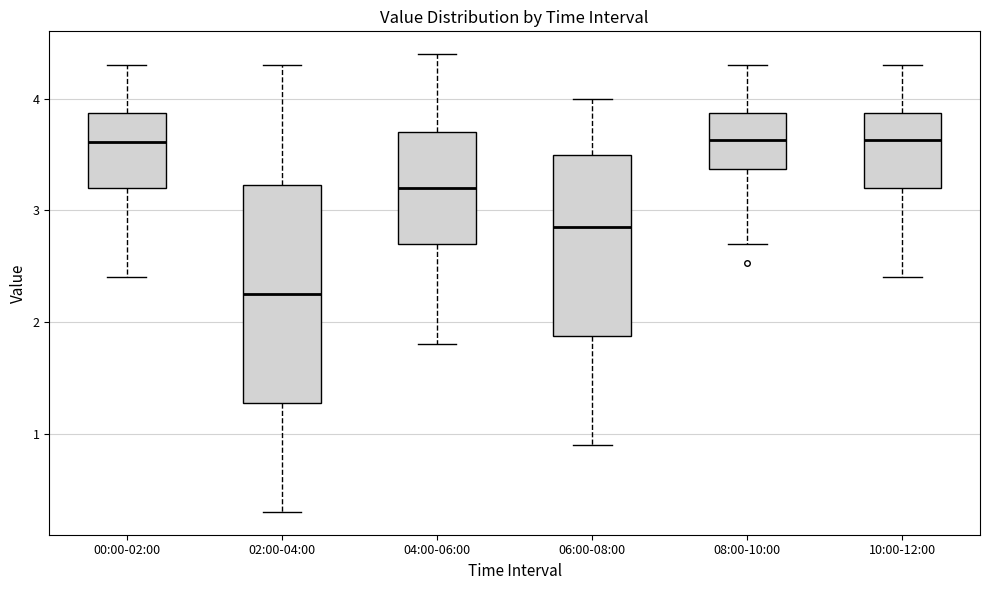

Where does the median line of the box for 02:00-04:00 sit on the y-axis? The values are not printed on the chart, so give them approximately, as read against the axis.

2.3